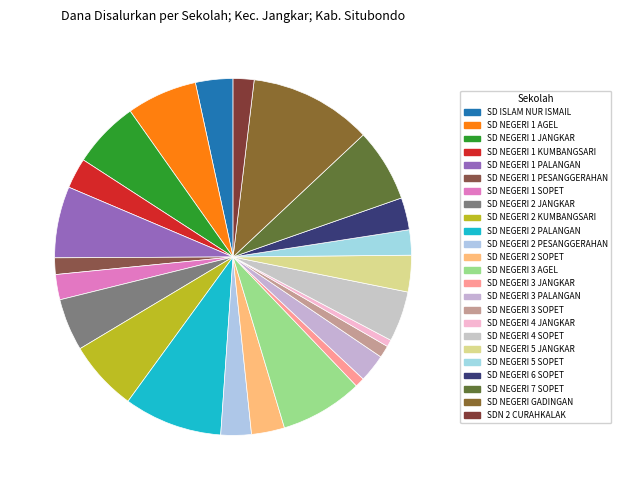

Is there a majority slice in this chart?

No